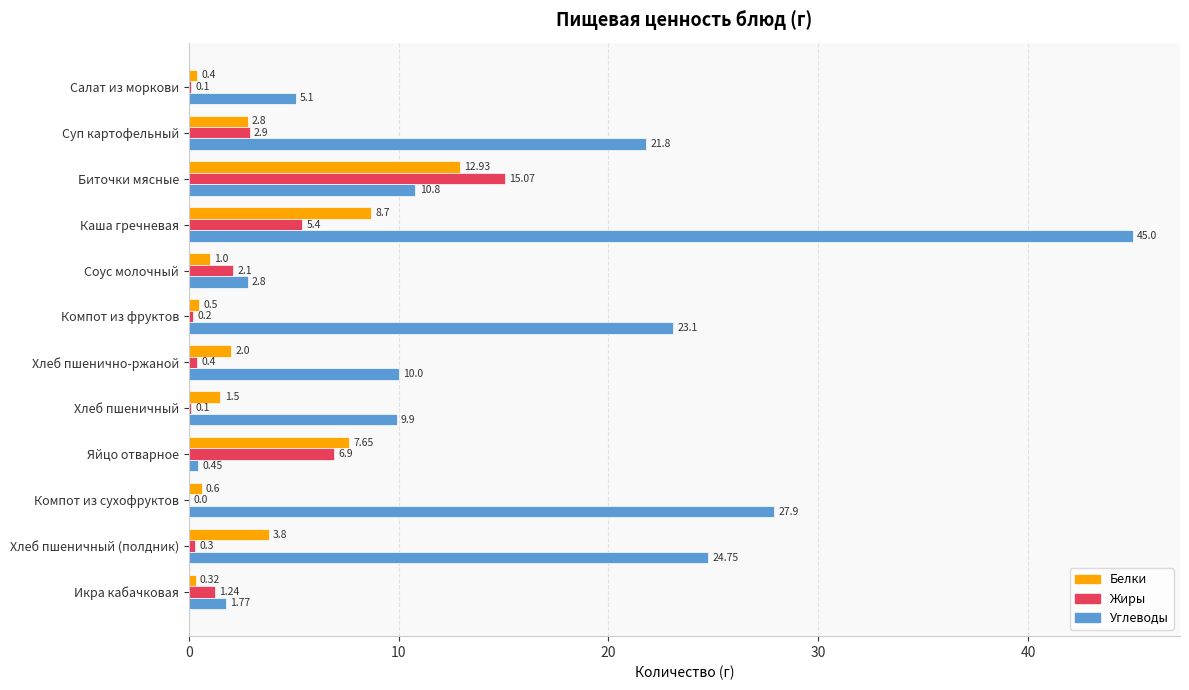

Which series changed the most between Суп картофельный and Биточки мясные?

Жиры